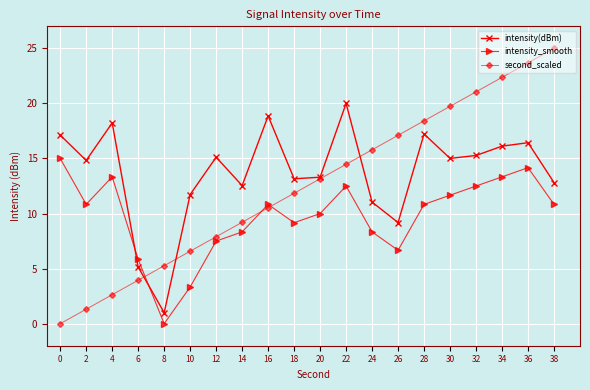

Which series has the widest spread of values?

second_scaled